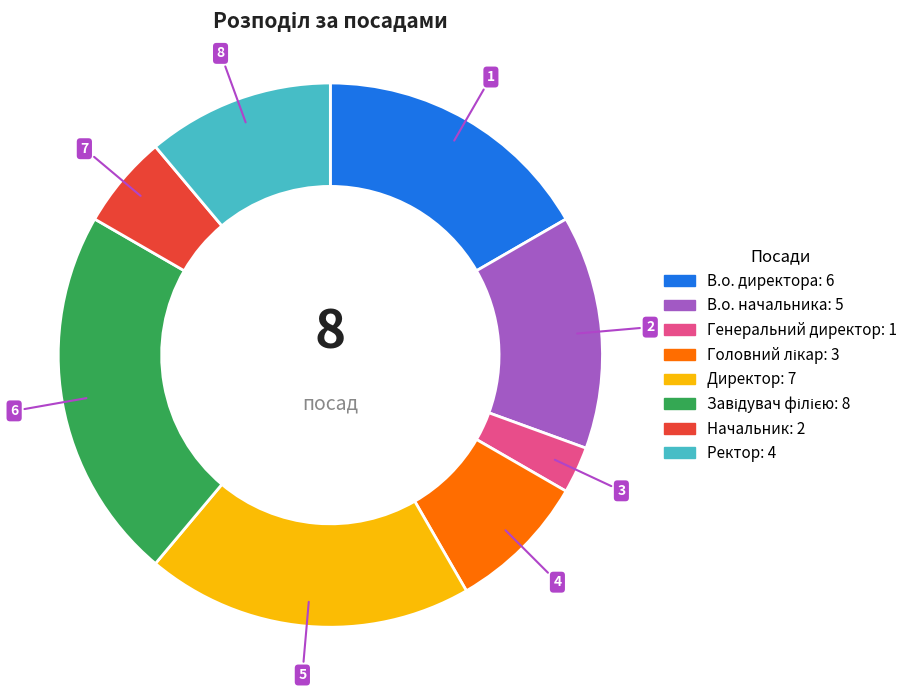

Between В.о. начальника and Ректор, which is larger?

В.о. начальника